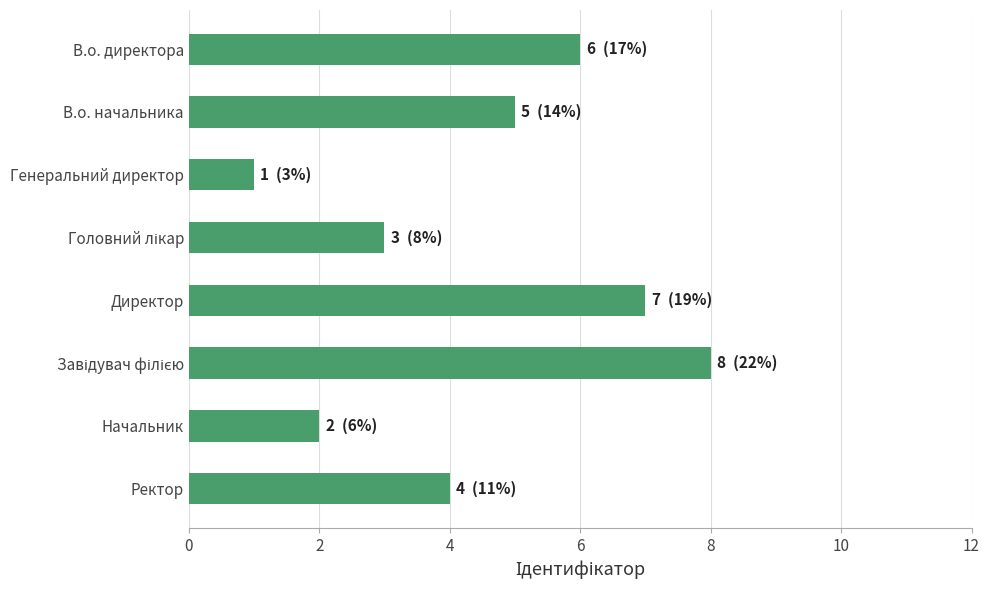

What is the sum of the values at Директор and В.о. директора?

13